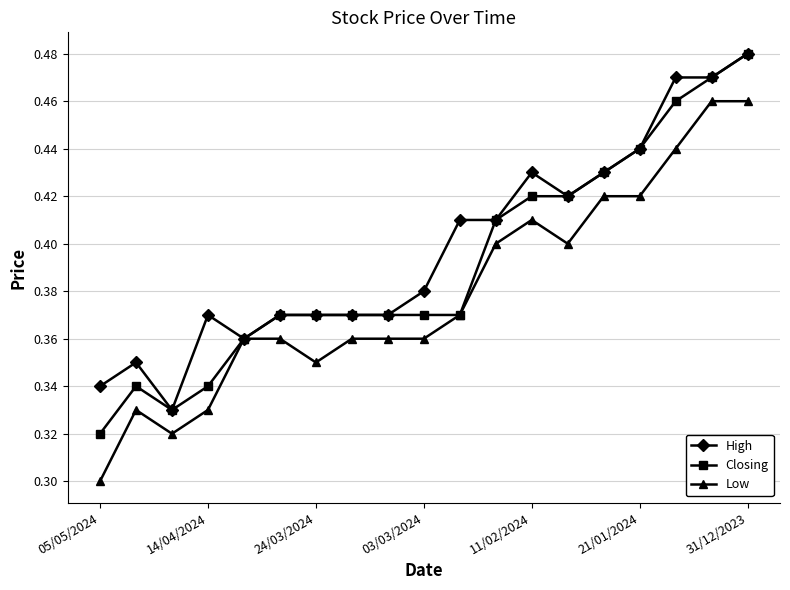

How many High values are between 0 and 1?

19